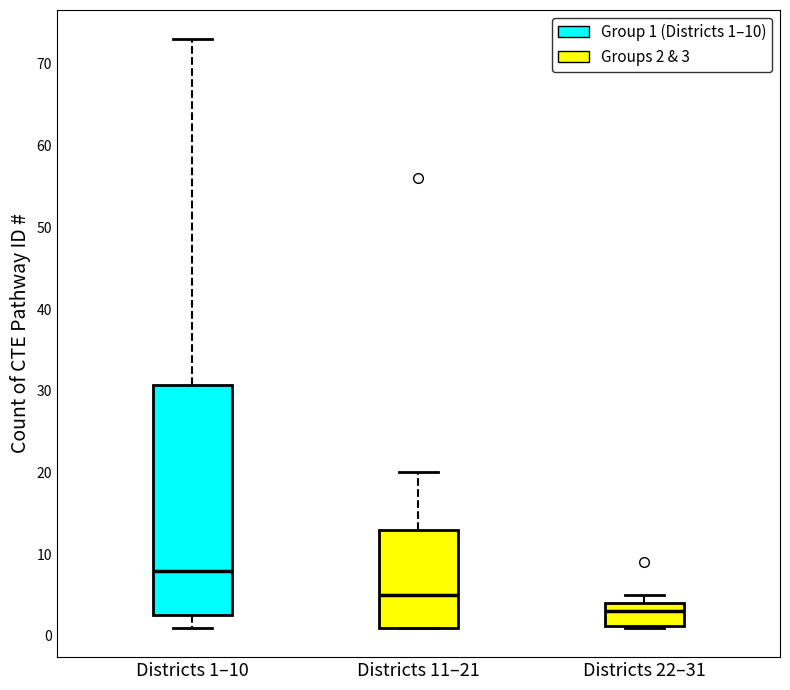

Which box's median line is the highest?

Districts 1–10